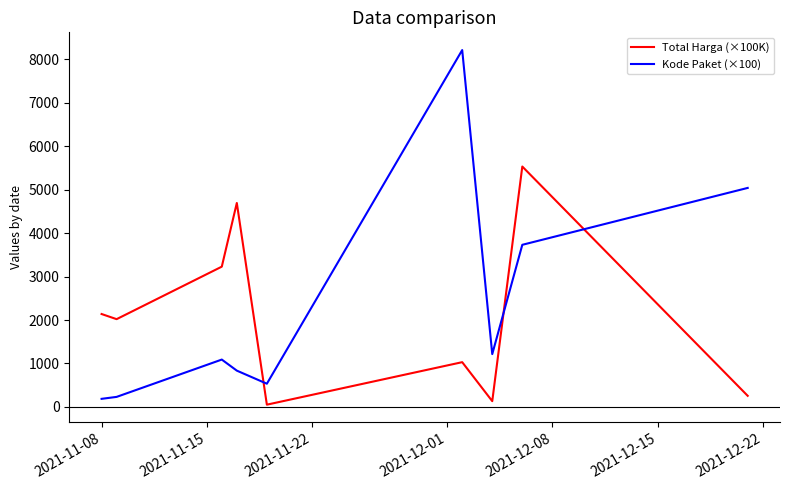

Which series has the widest spread of values?

Kode Paket (×100)